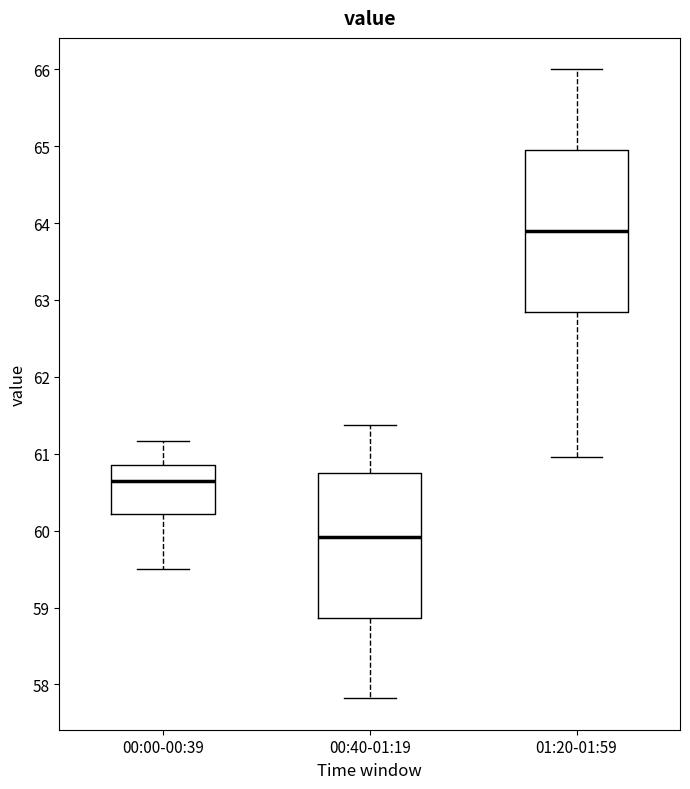

Reading left to right, read every box against the y-axis: the position of its median line, the range the box covers, and the ends of its whiskers. The values are not printed on the chart, so give them approximately, as read against the axis.

00:00-00:39: median 60.7, box 60.2 to 60.9, whiskers 59.5 to 61.2
00:40-01:19: median 59.9, box 58.9 to 60.8, whiskers 57.8 to 61.4
01:20-01:59: median 63.9, box 62.9 to 65.0, whiskers 61.0 to 66.0